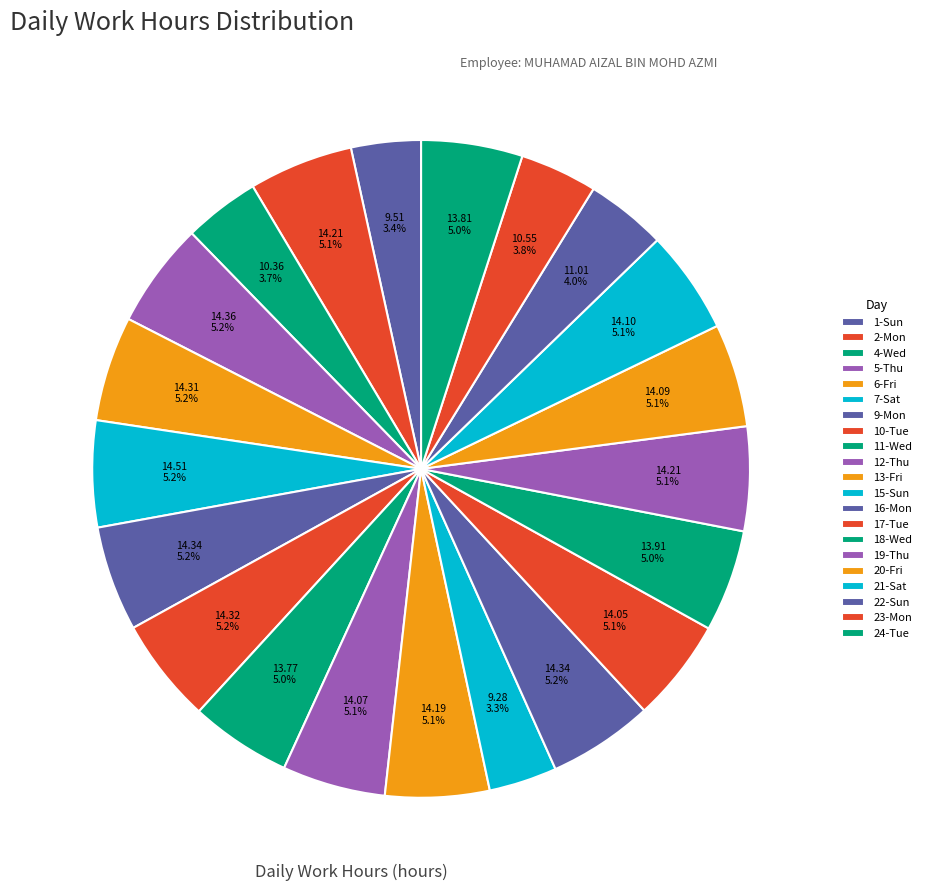

Between 17-Tue and 15-Sun, which is larger?

17-Tue